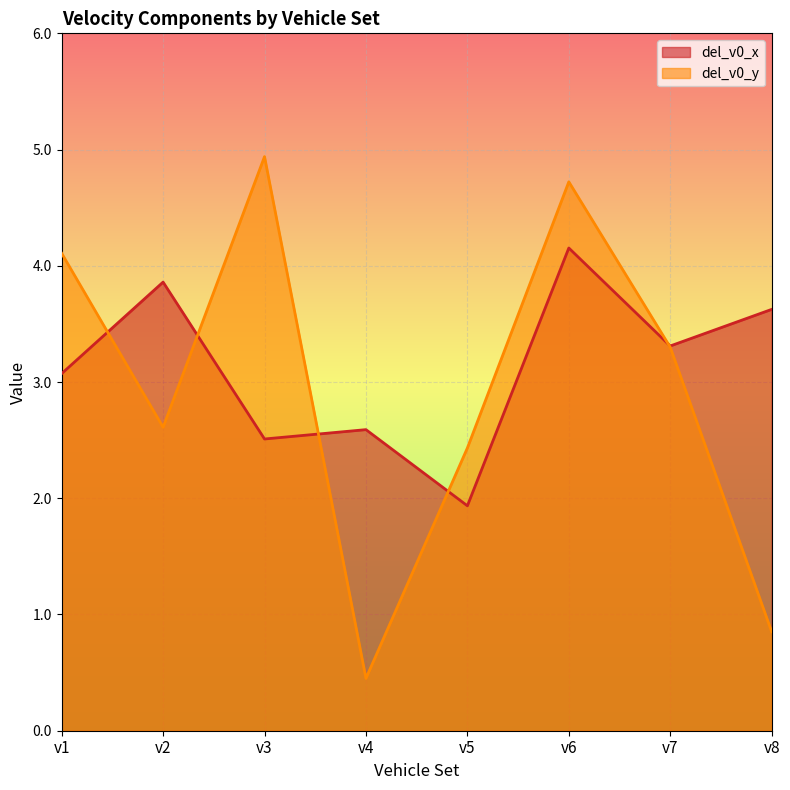

Which label corresponds to the smallest value in the chart?

v4